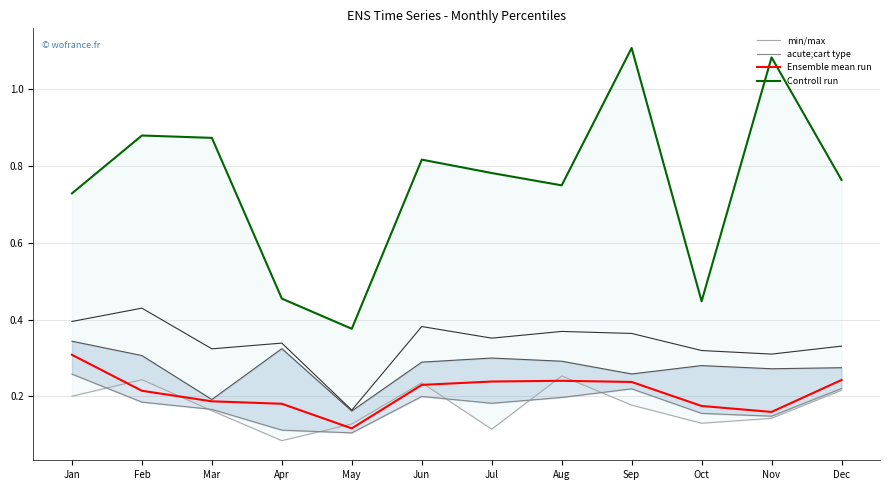

At which category does pct75 reach its first local peak?

Apr